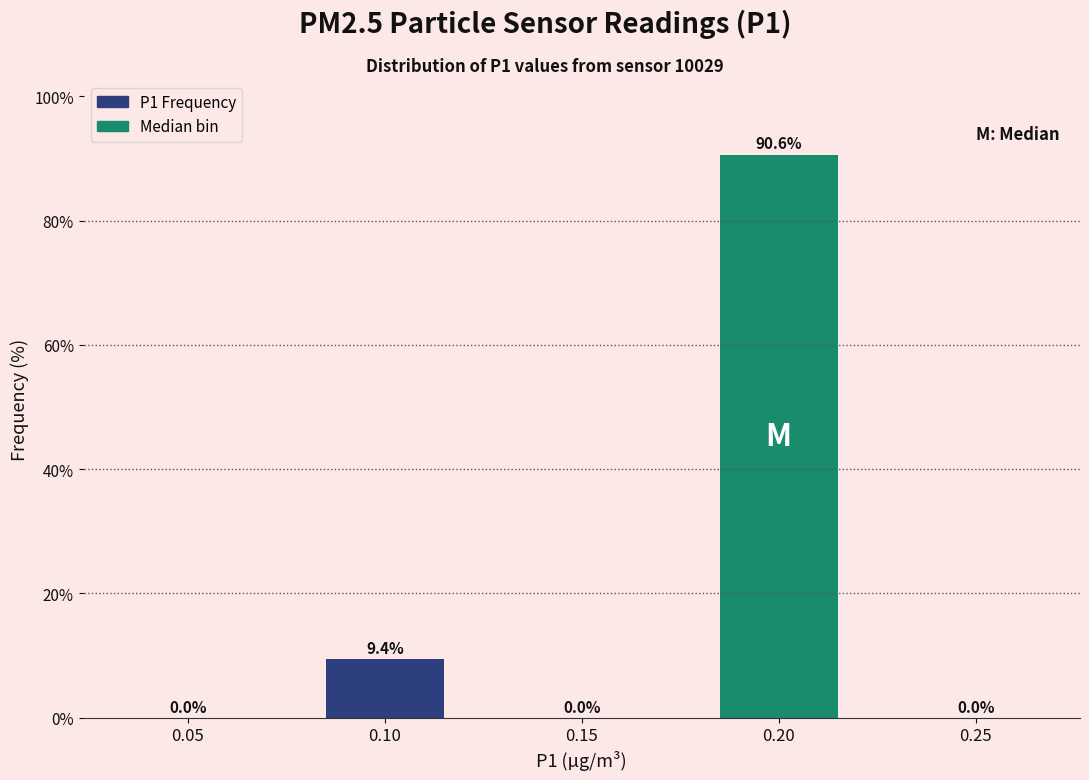

Reading right to left, what are all the values shown in this chart?

0.25=0.0	0.20=90.6	0.15=0.0	0.10=9.4	0.05=0.0